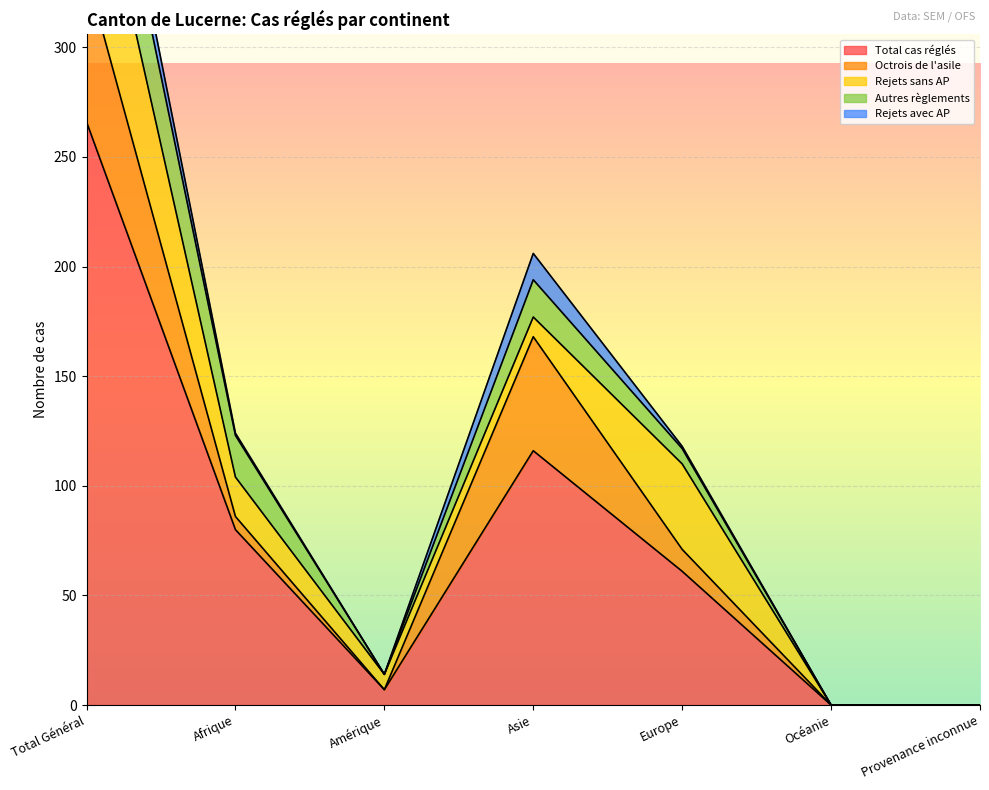

What are all the series names shown in the legend?

Total cas réglés, Octrois de l'asile, Rejets sans AP, Autres règlements, Rejets avec AP